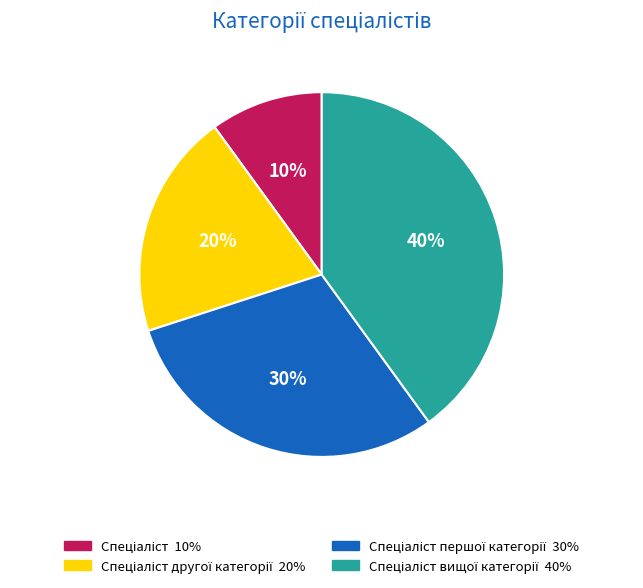

To the nearest percent, what is the average slice percentage?

25%